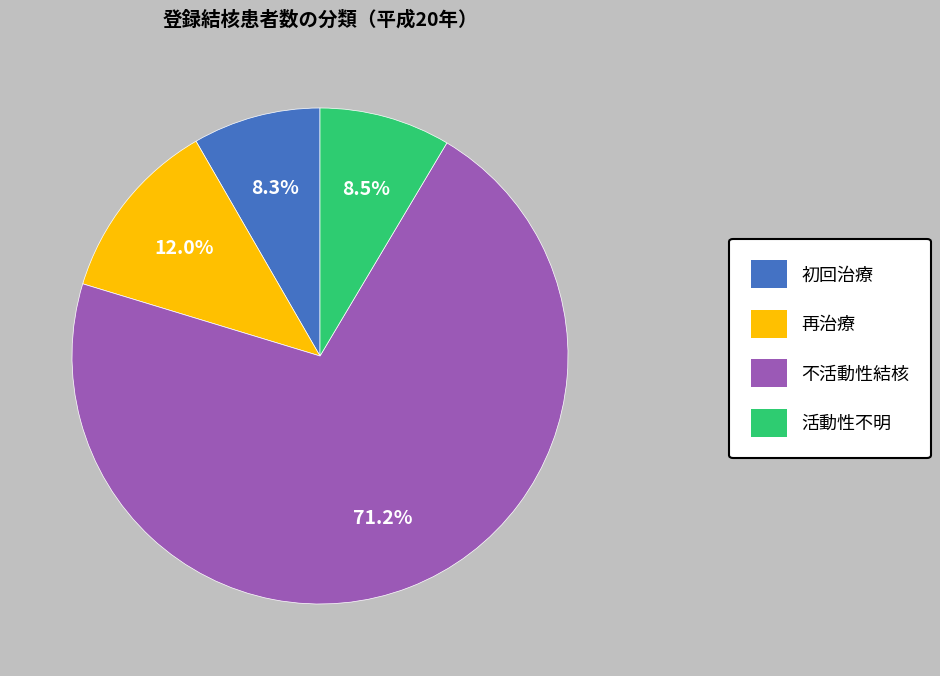

Combined, do 初回治療 and 活動性不明 account for over 50%?

No